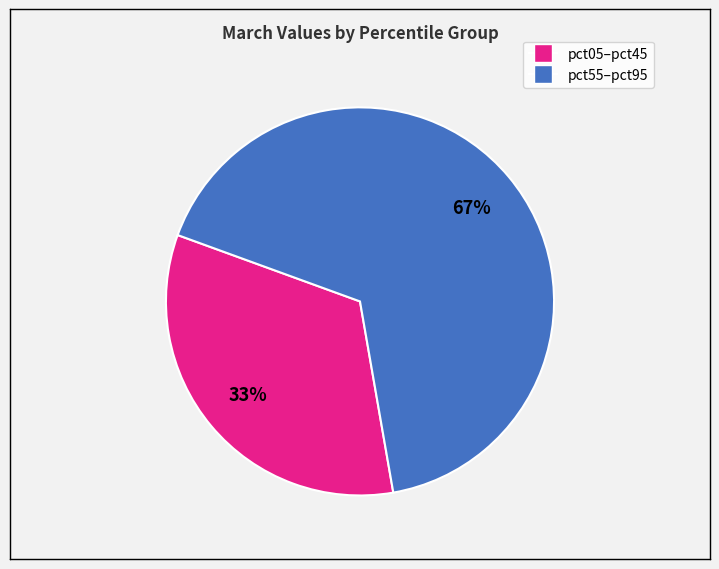

Is there any slice that represents more than half of the pie?

Yes